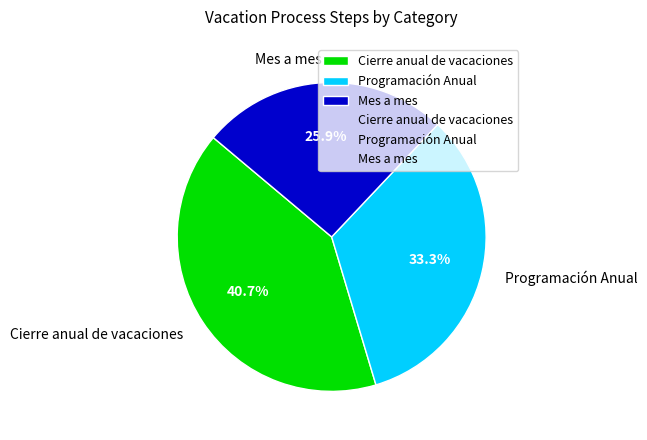

Which category has the biggest portion of the pie?

Cierre anual de vacaciones